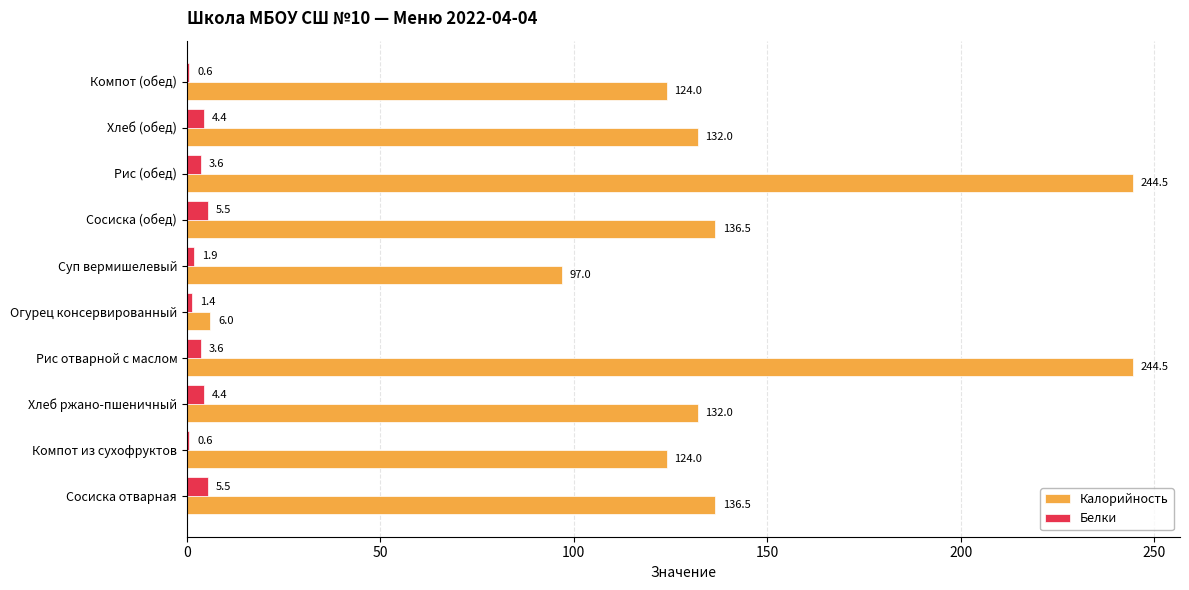

What is the sum of all Белки values?

31.5